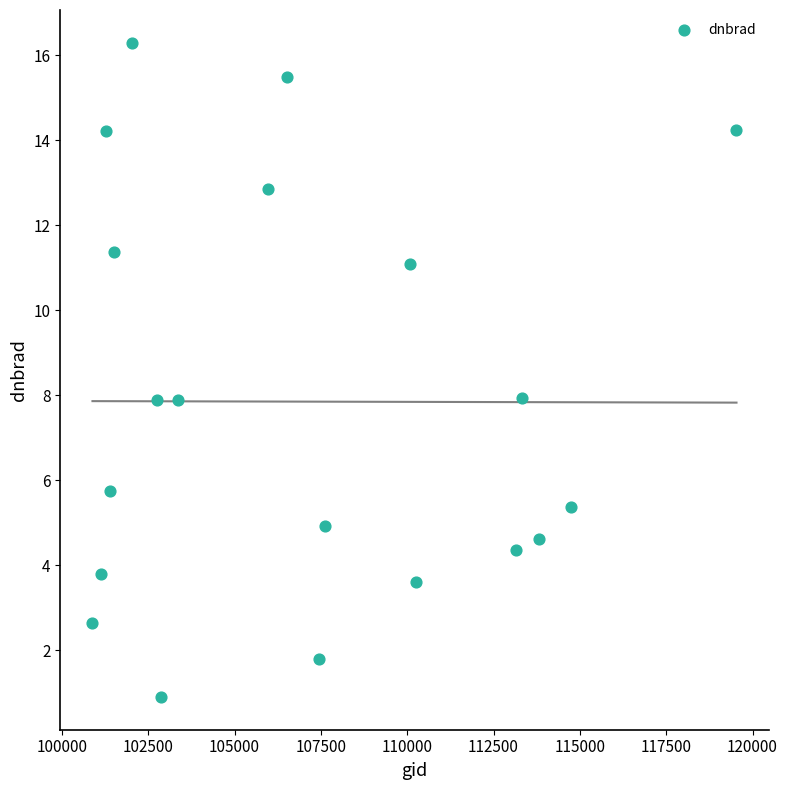

What is the range of Y values (max minus min)?

15.4